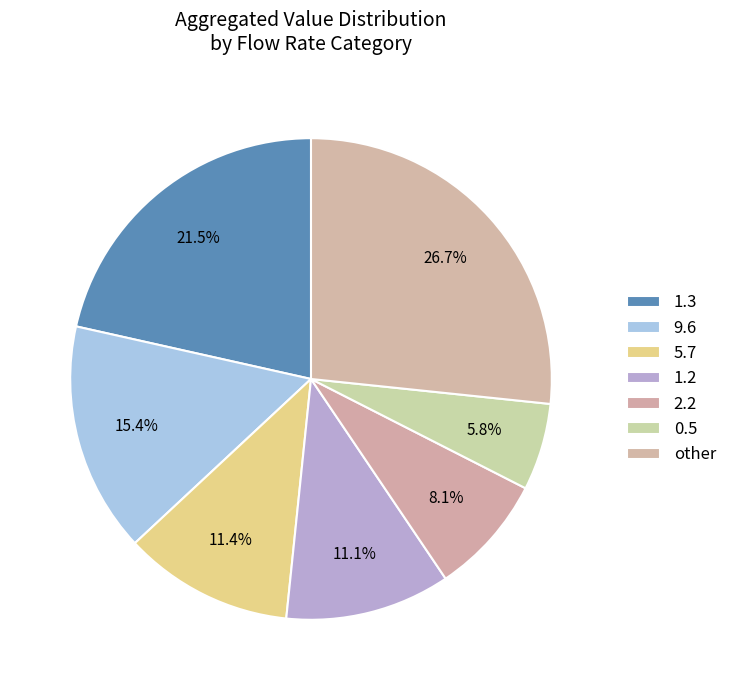

The 1.3 slice represents 7% of the pie. True or false?

False